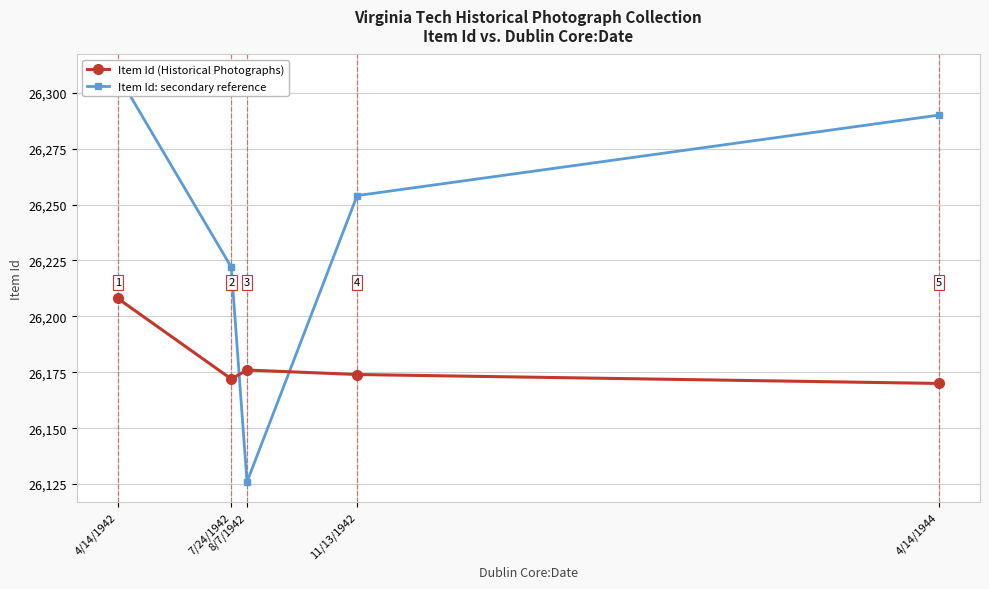

Where is the first local minimum for Item Id (Historical Photographs)?

7/24/1942